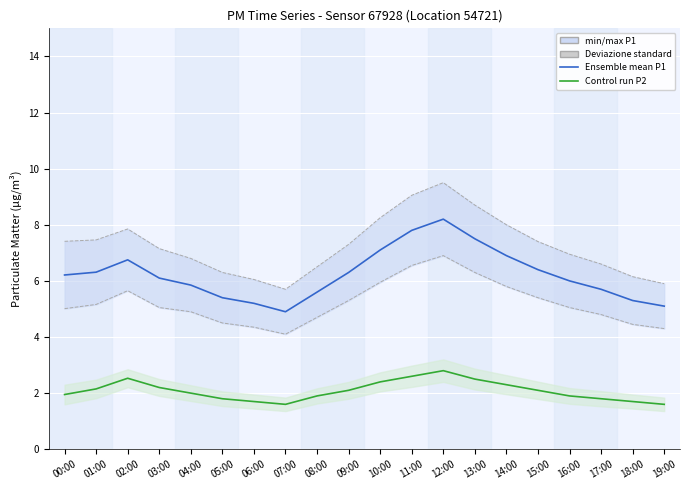

Is it true that Control run P2 equals 1.7 at 18:00?

True